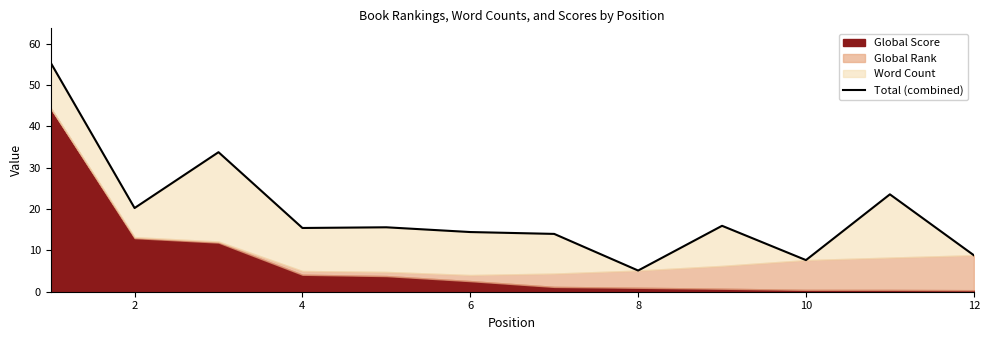

Reading left to right, extract all data points from this chart.

55.4	20.2	33.7	15.4	15.6	14.4	14.0	5.1	15.9	7.6	23.6	8.8